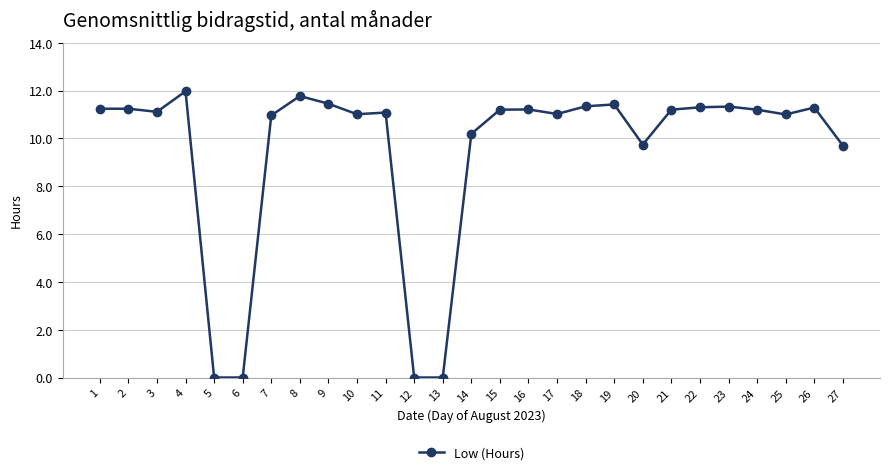

The value at 13 is 5.4. True or false?

False